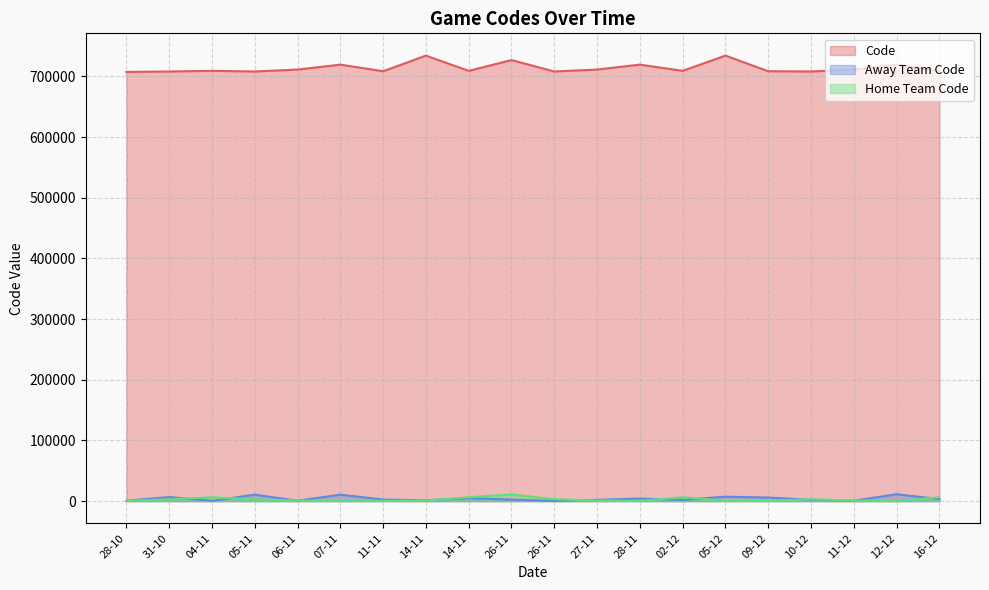

Is it true that Code equals 719319 at 12-12?

True